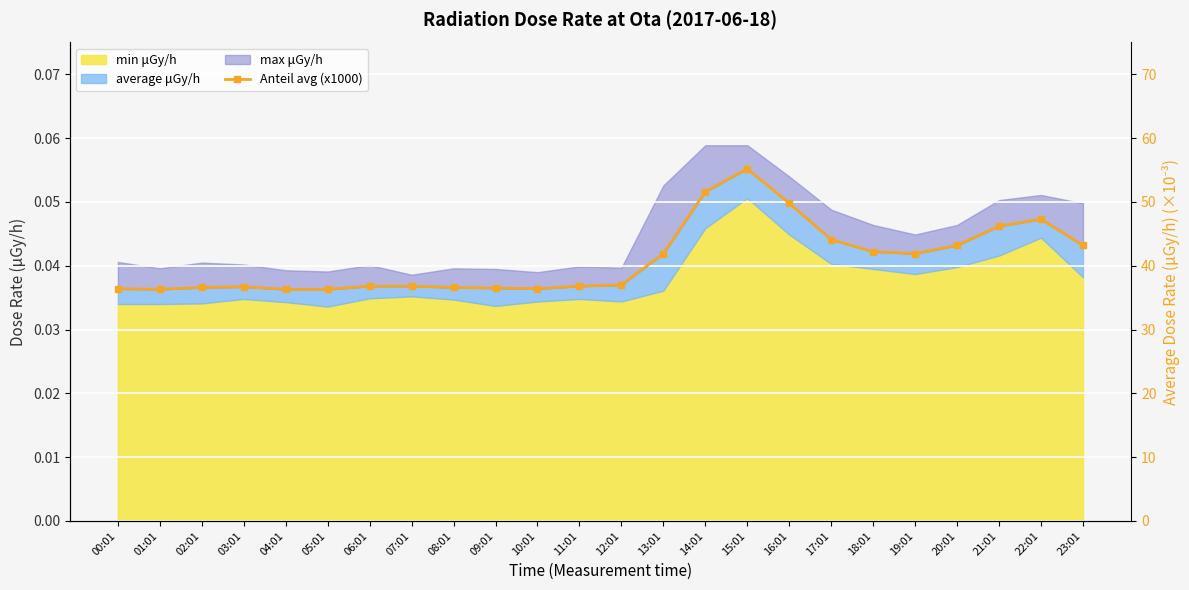

What is the difference between the maximum and minimum values?

18.9